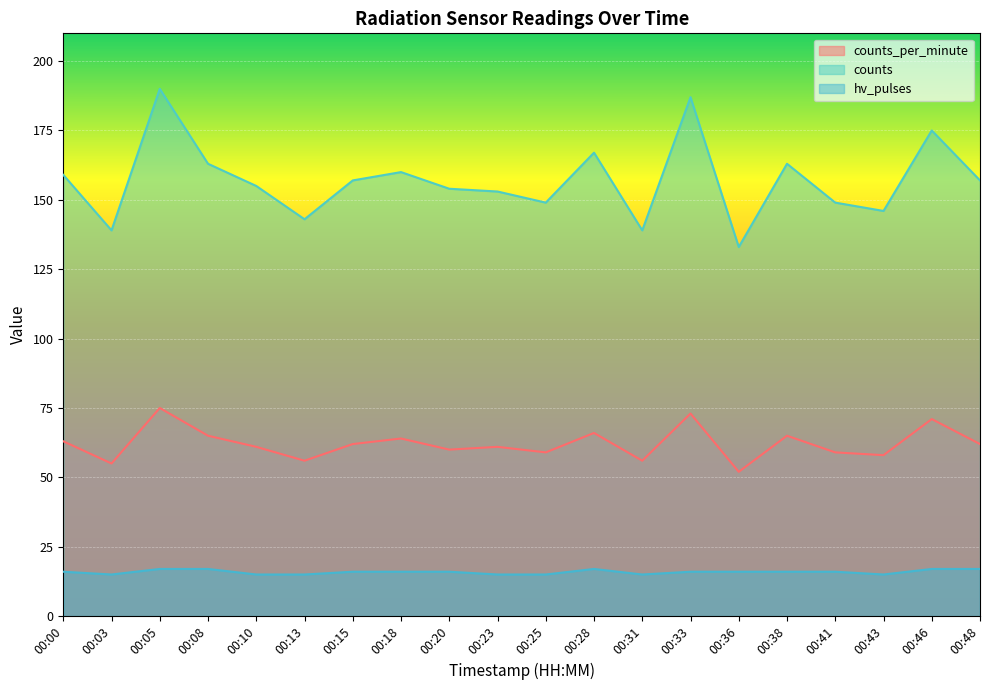

True or false: hv_pulses and counts_per_minute cross at least once.

False